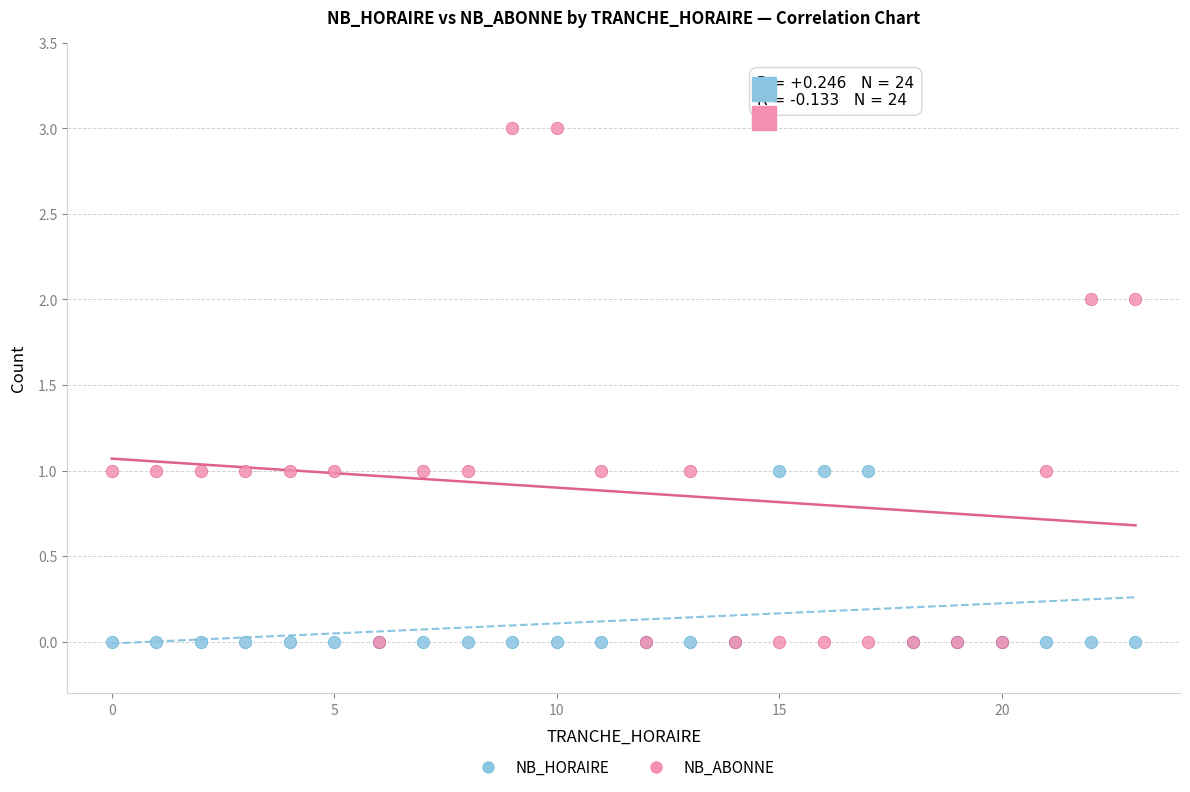

Which series reaches the maximum Y coordinate?

NB_ABONNE